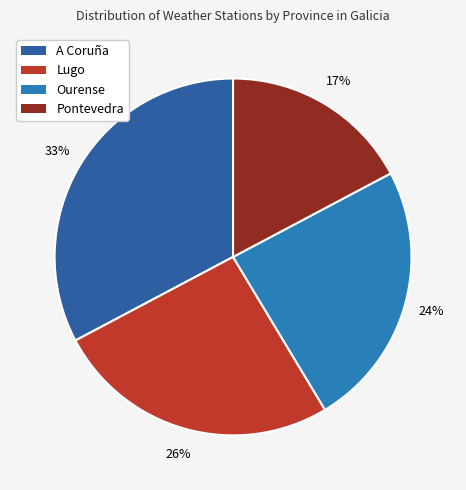

Which category has the smallest portion of the pie?

Pontevedra